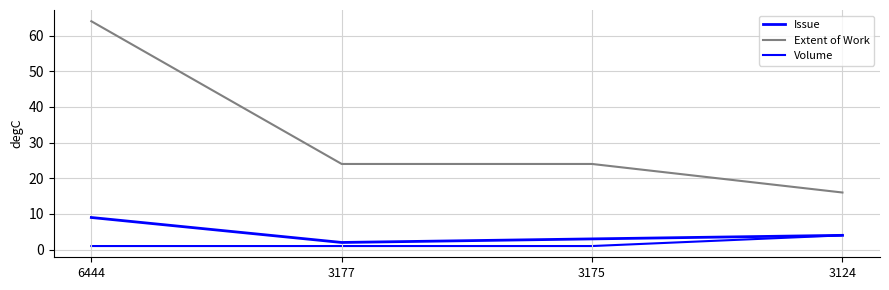

The Issue series shows 4 at 3124. True or false?

True